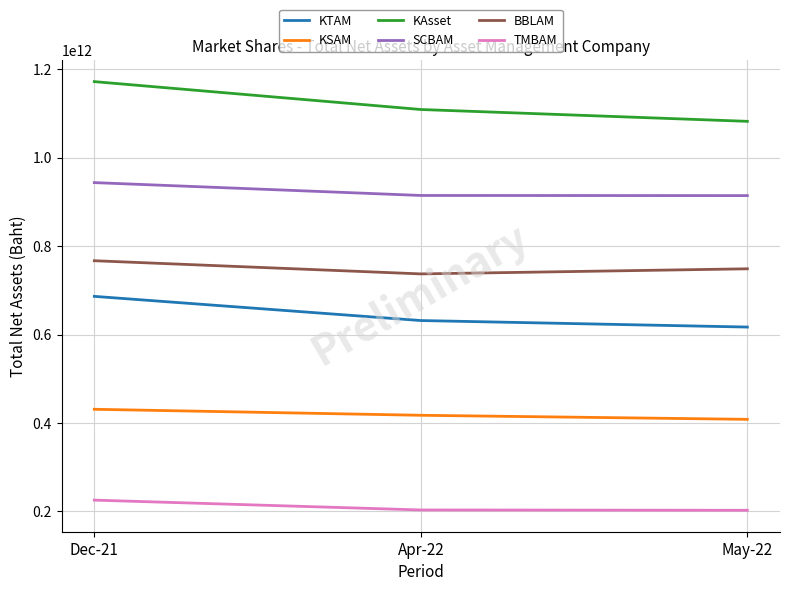

Where is KAsset nearest to the value 1127057960547?

Apr-22